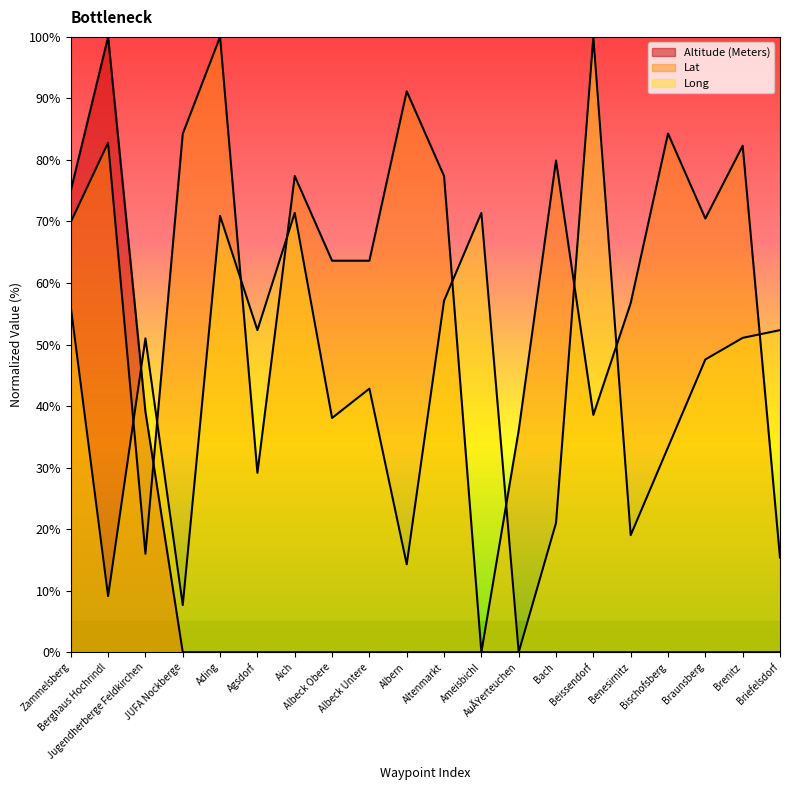

List the labels in order of Lat value, smallest first.

Ameisbichl, Briefelsdorf, Jugendherberge Feldkirchen, Agsdorf, AuÃŸerteuchen, Beissendorf, Benesirnitz, Albeck Obere, Albeck Untere, Zammelsberg, Braunsberg, Aich, Altenmarkt, Bach, Brenitz, Berghaus Hochrindl, JUFA Nockberge, Bischofsberg, Albern, Ading